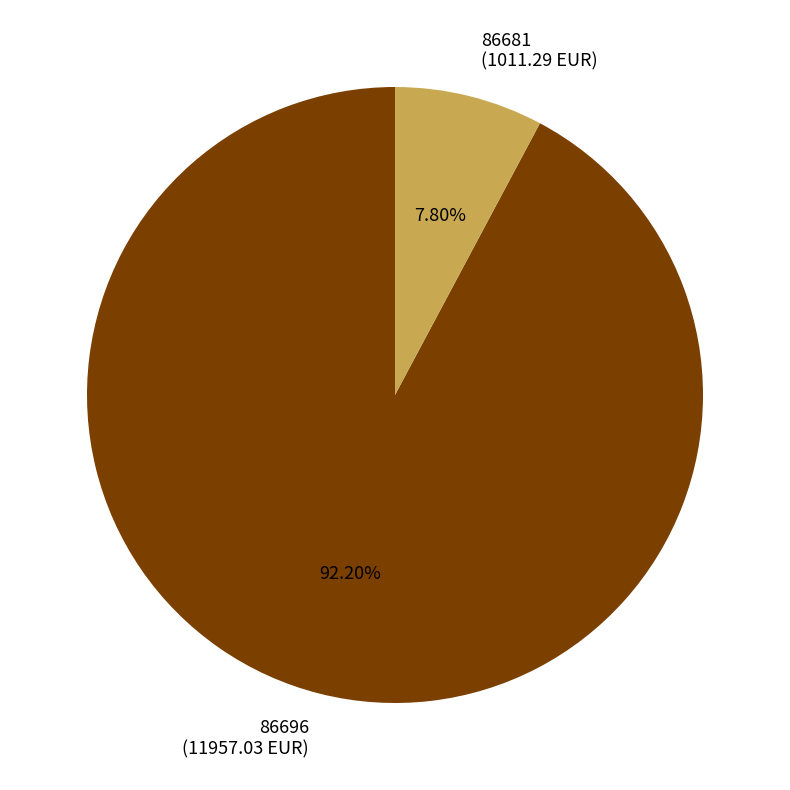

Approximately how many times larger is the value at 86681 compared to 86696?

0.1